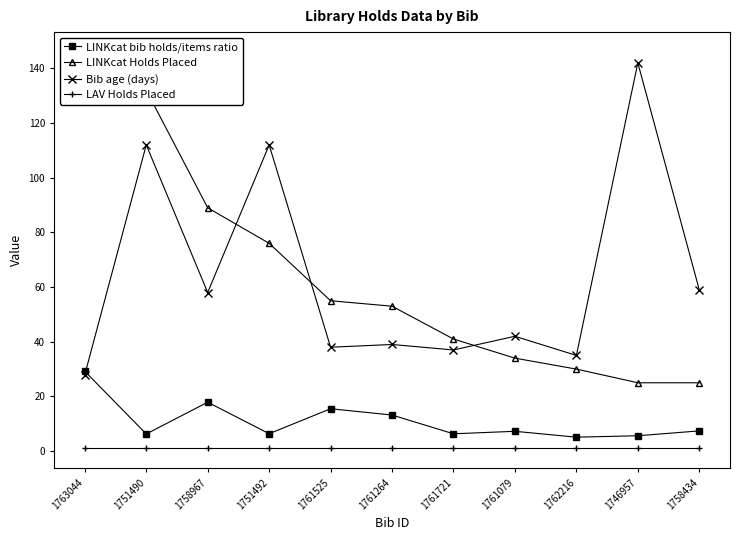

Reading right to left, extract all data points from this chart.

LINKcat bib holds/items ratio: 1758434=7.4	1746957=5.6	1762216=5.1	1761079=7.2	1761721=6.3	1761264=13.2	1761525=15.5	1751492=6.4	1758967=17.9	1751490=6.3	1763044=29.2
LINKcat Holds Placed: 1758434=25.0	1746957=25.0	1762216=30.0	1761079=34.0	1761721=41.0	1761264=53.0	1761525=55.0	1751492=76.0	1758967=89.0	1751490=132.0	1763044=146.0
Bib age (days): 1758434=59.0	1746957=142.0	1762216=35.0	1761079=42.0	1761721=37.0	1761264=39.0	1761525=38.0	1751492=112.0	1758967=58.0	1751490=112.0	1763044=28.0
LAV Holds Placed: 1758434=1.0	1746957=1.0	1762216=1.0	1761079=1.0	1761721=1.0	1761264=1.0	1761525=1.0	1751492=1.0	1758967=1.0	1751490=1.0	1763044=1.0